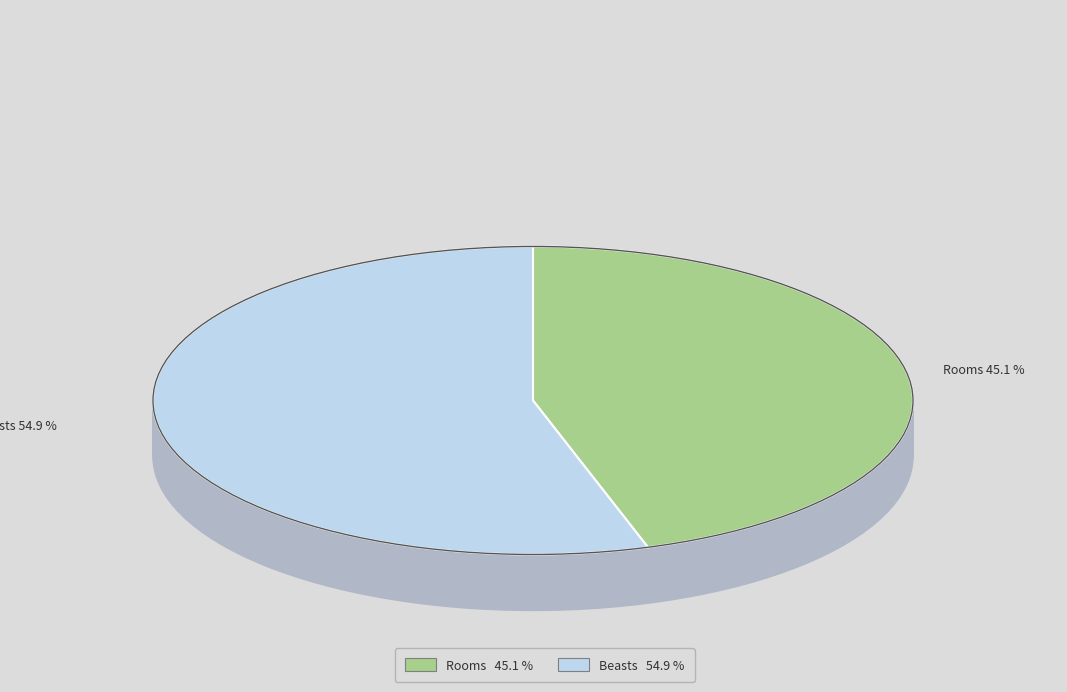

What is the majority slice?

Beasts